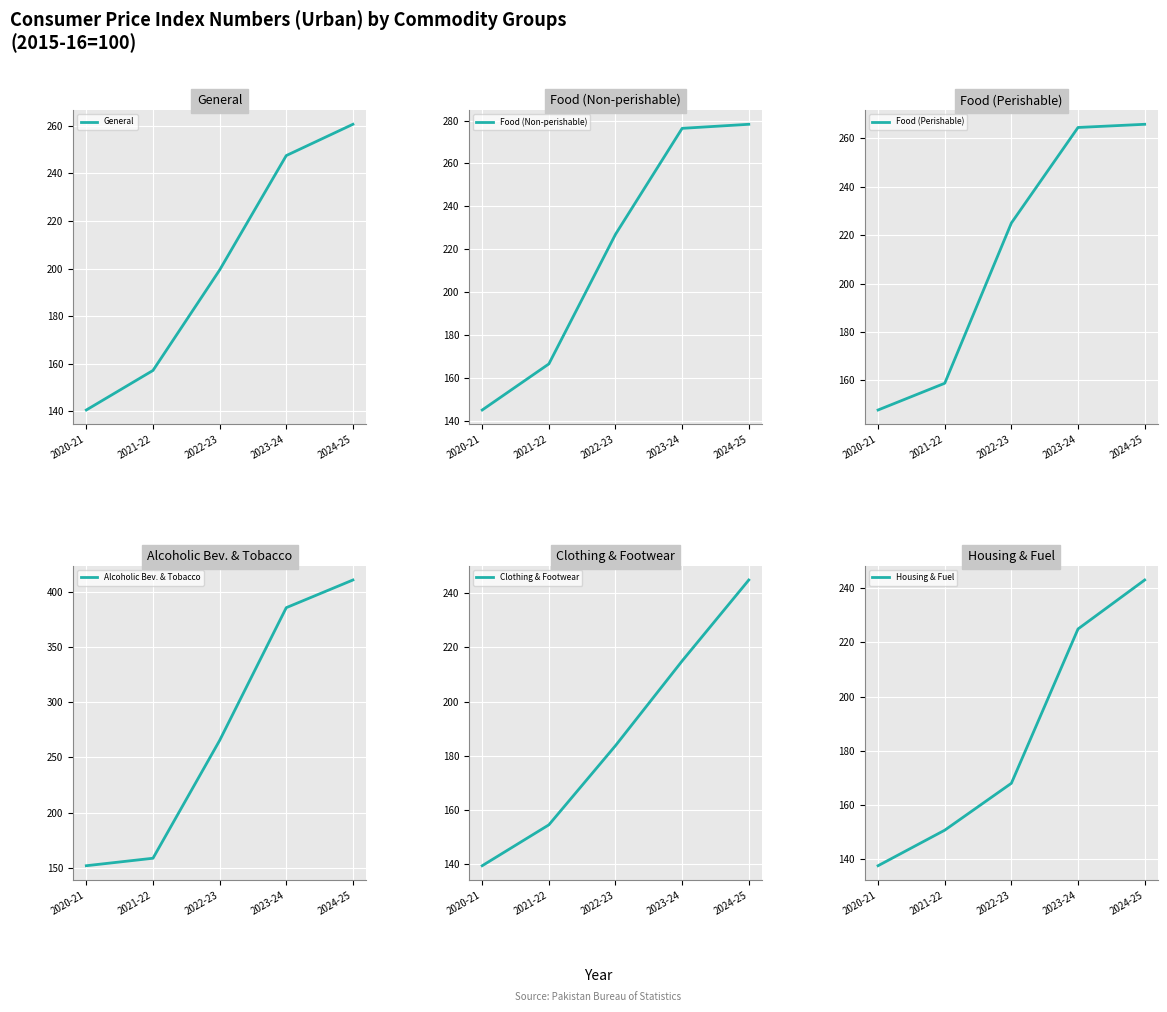

At which category is the sum across all series the highest?

2024-25